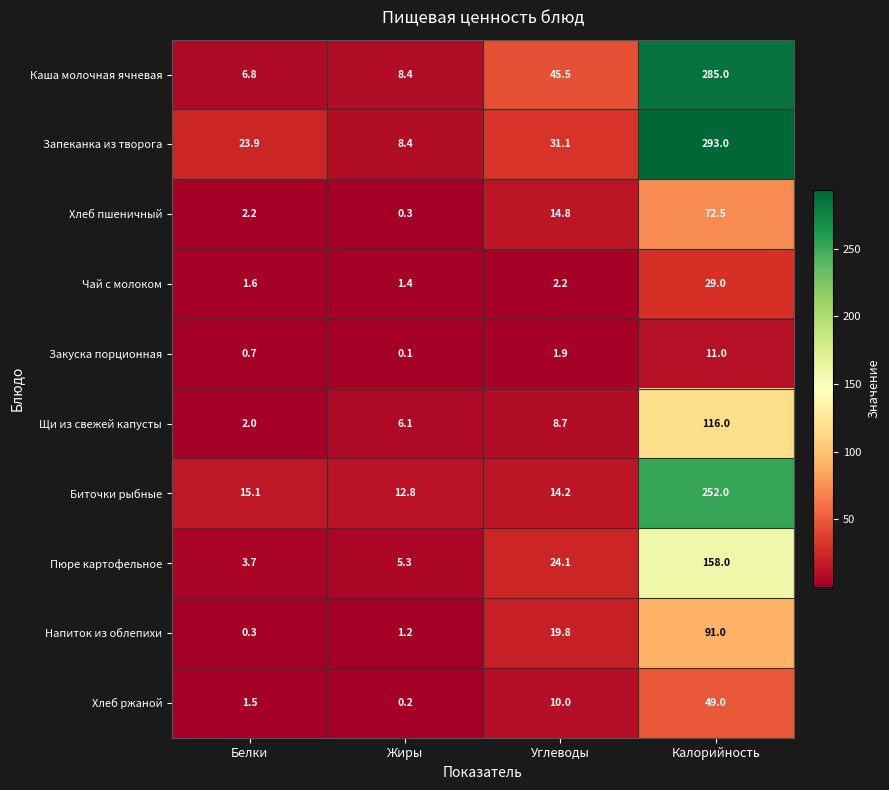

What is the total value across all series at Жиры?

44.2